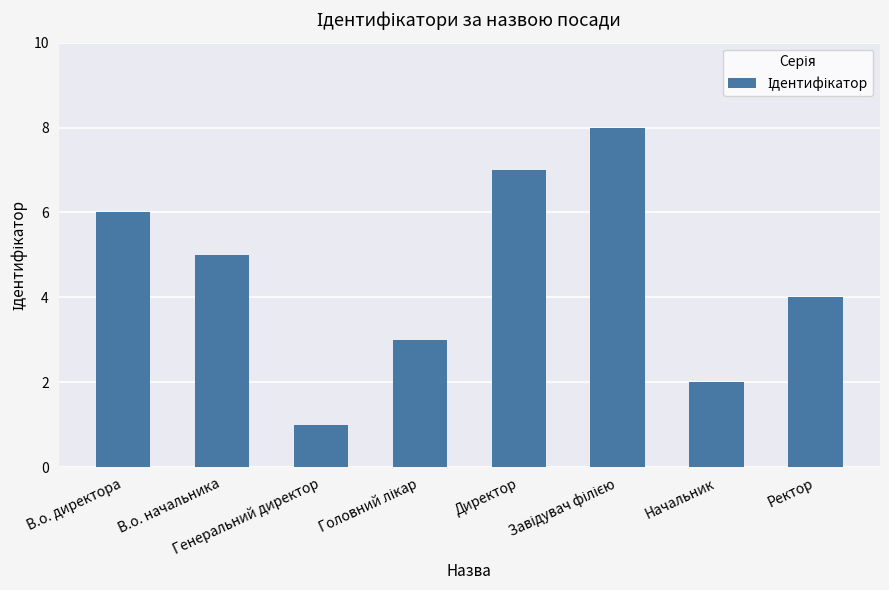

Reading left to right, extract all data points from this chart.

6	5	1	3	7	8	2	4